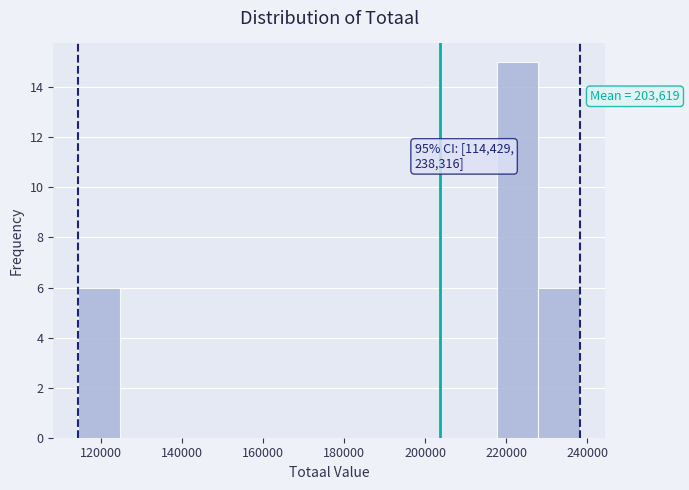

Which range on the x-axis has the tallest bar?

218000 to 228000